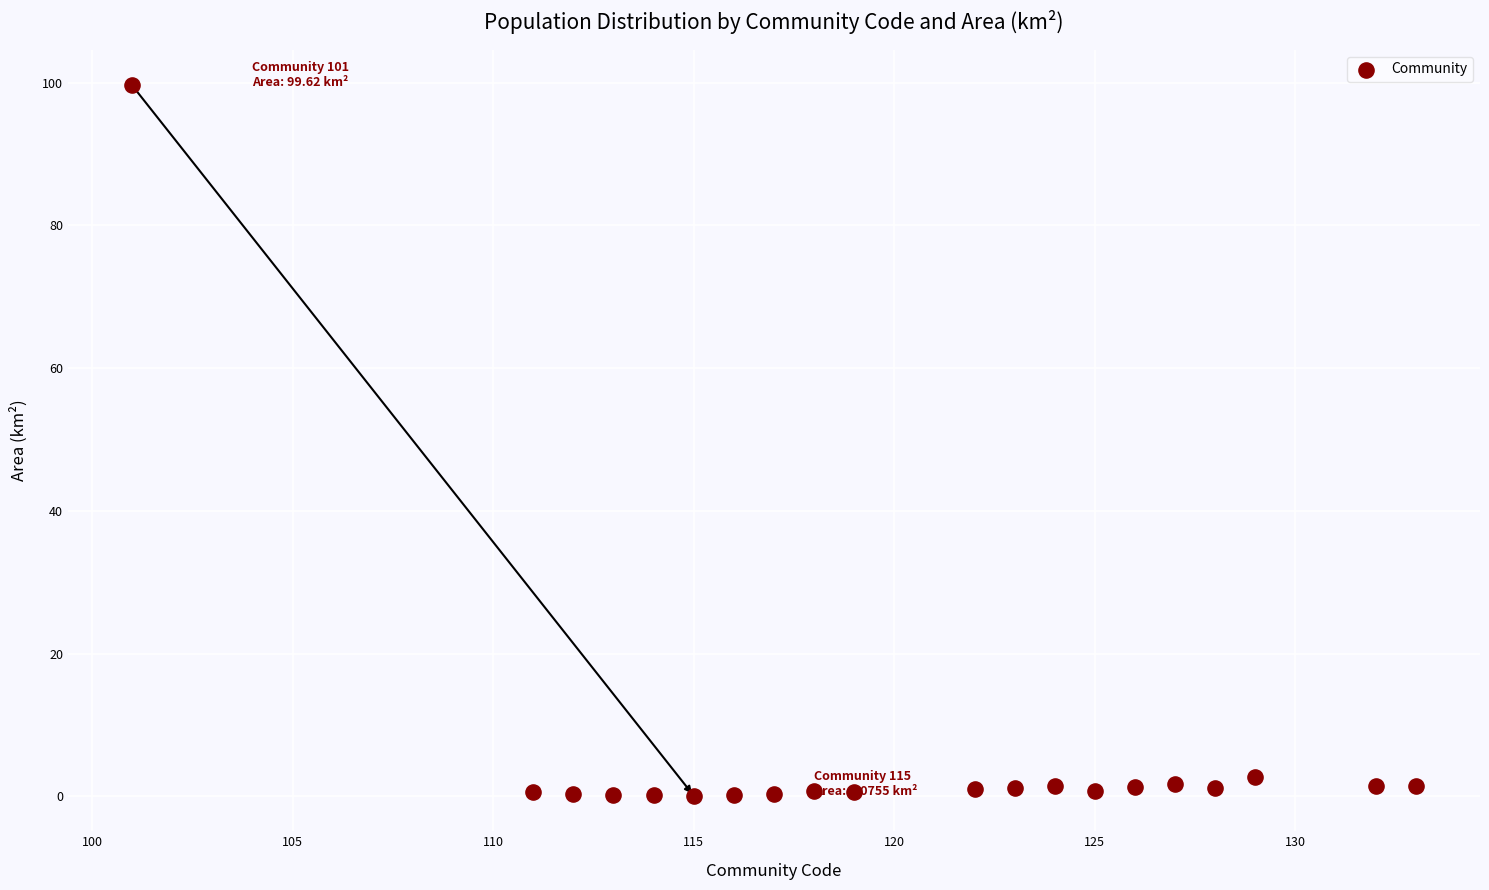

What is the range of X values (max minus min)?

32.0